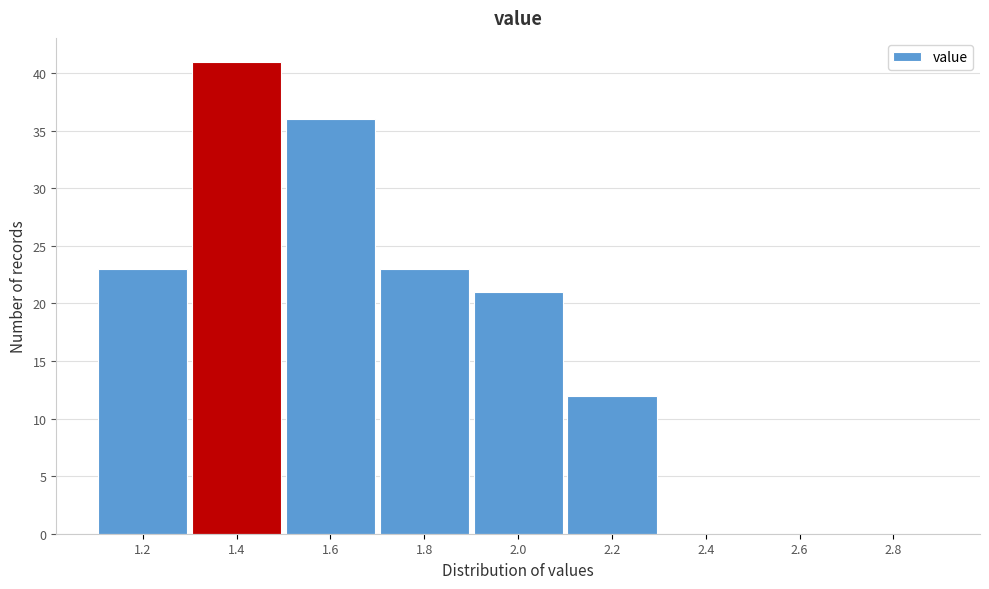

Reading left to right, what are all the values shown in this chart?

1.2=23	1.4=41	1.6=36	1.8=23	2.0=21	2.2=12	2.4=0	2.6=0	2.8=0